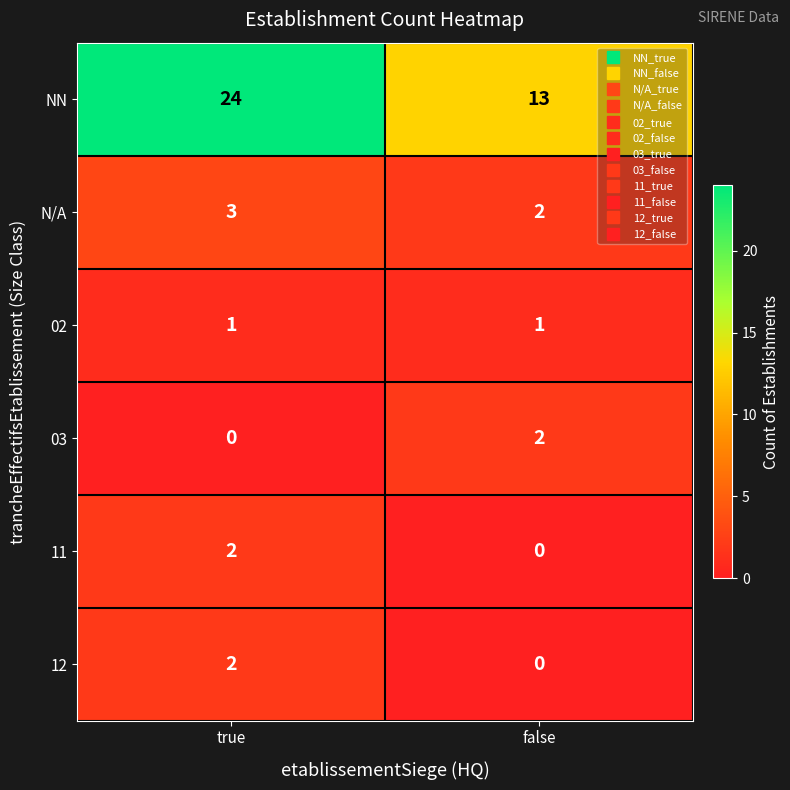

Which series has the widest spread of values?

NN